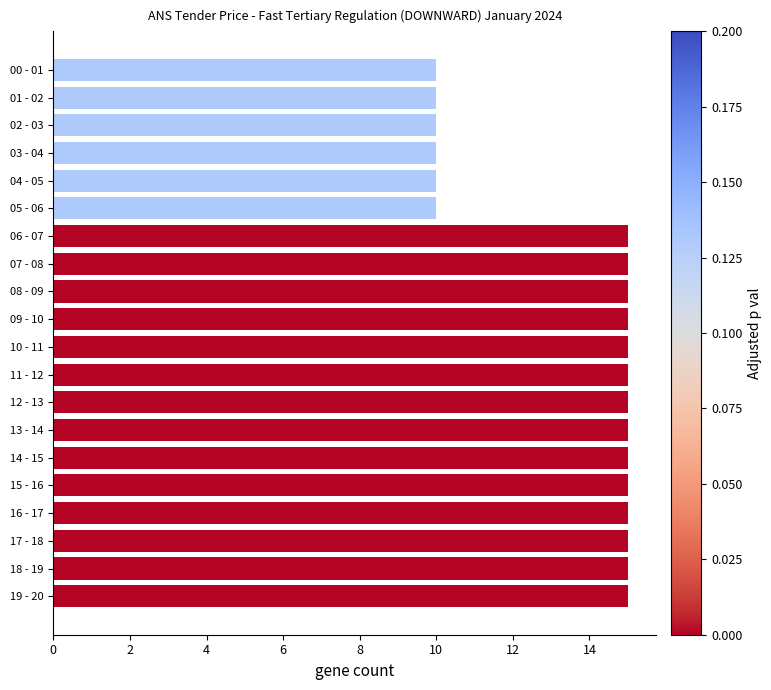

What is the smallest value displayed?

10